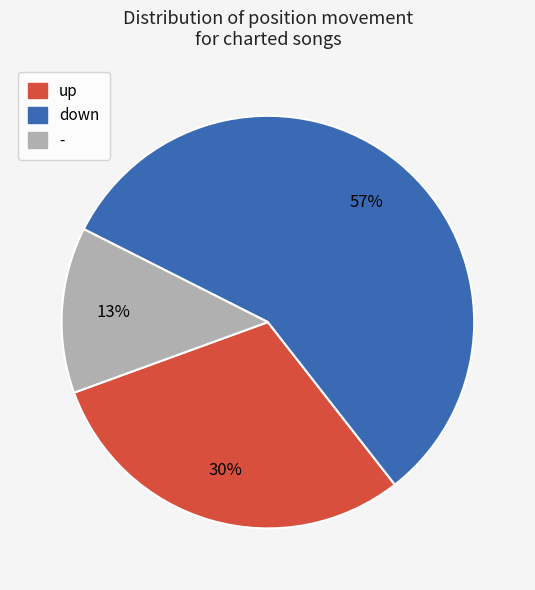

What percentage do up and down together represent?

87.0%